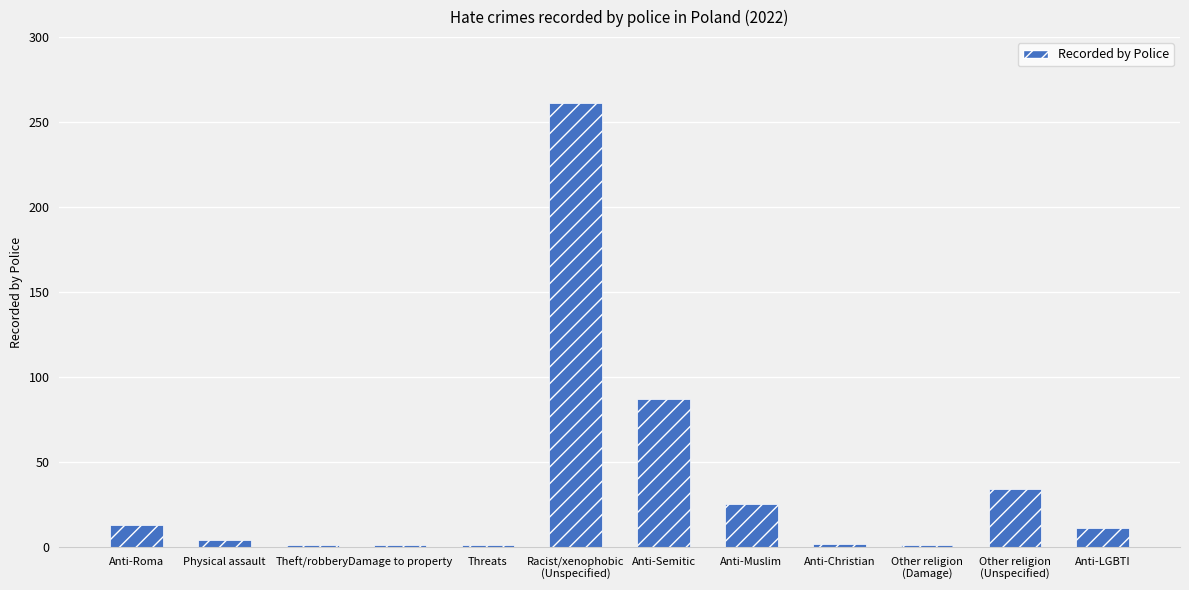

Where does the data first go above 11?

Anti-Roma